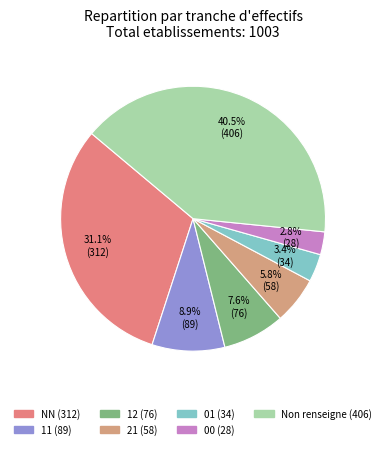

How many segments does this pie chart have?

7